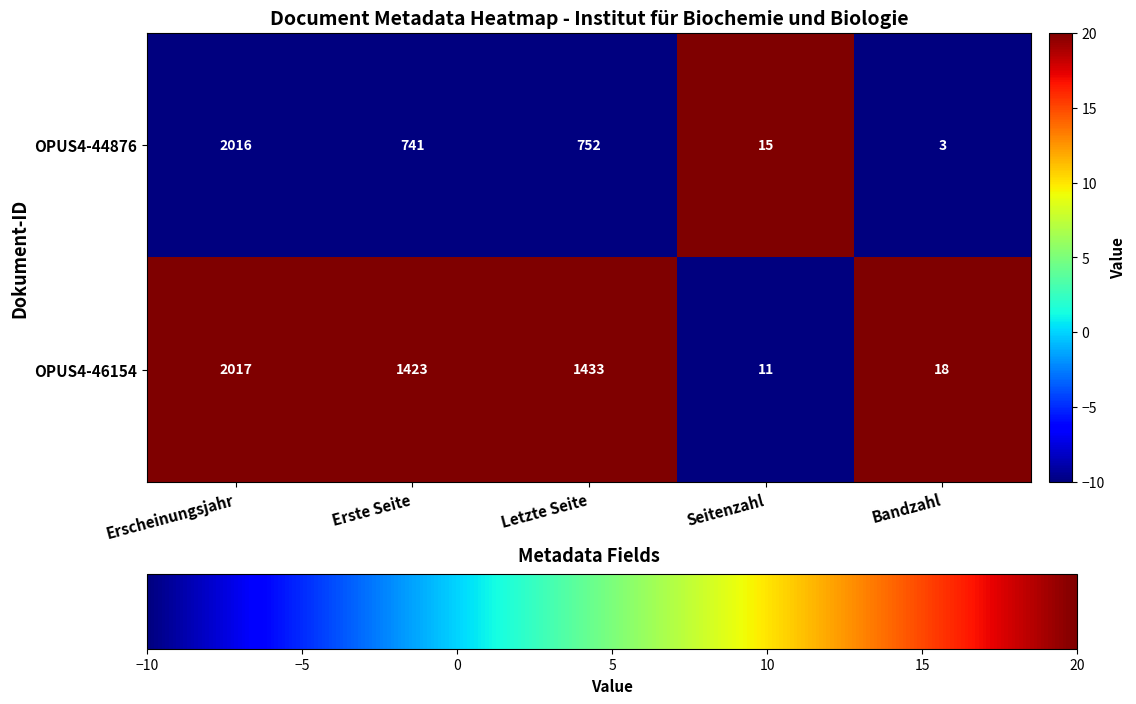

What value does the OPUS4-44876 series have at Letzte Seite?

752